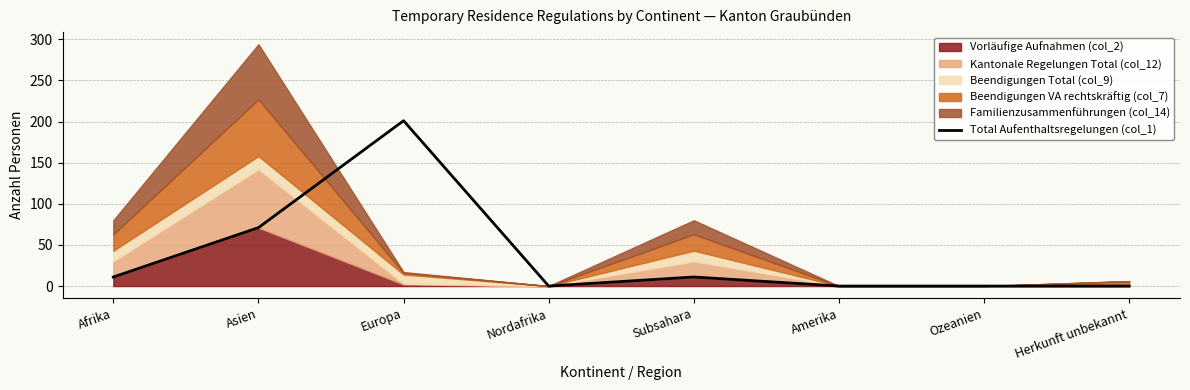

The value at Nordafrika is 0. True or false?

True